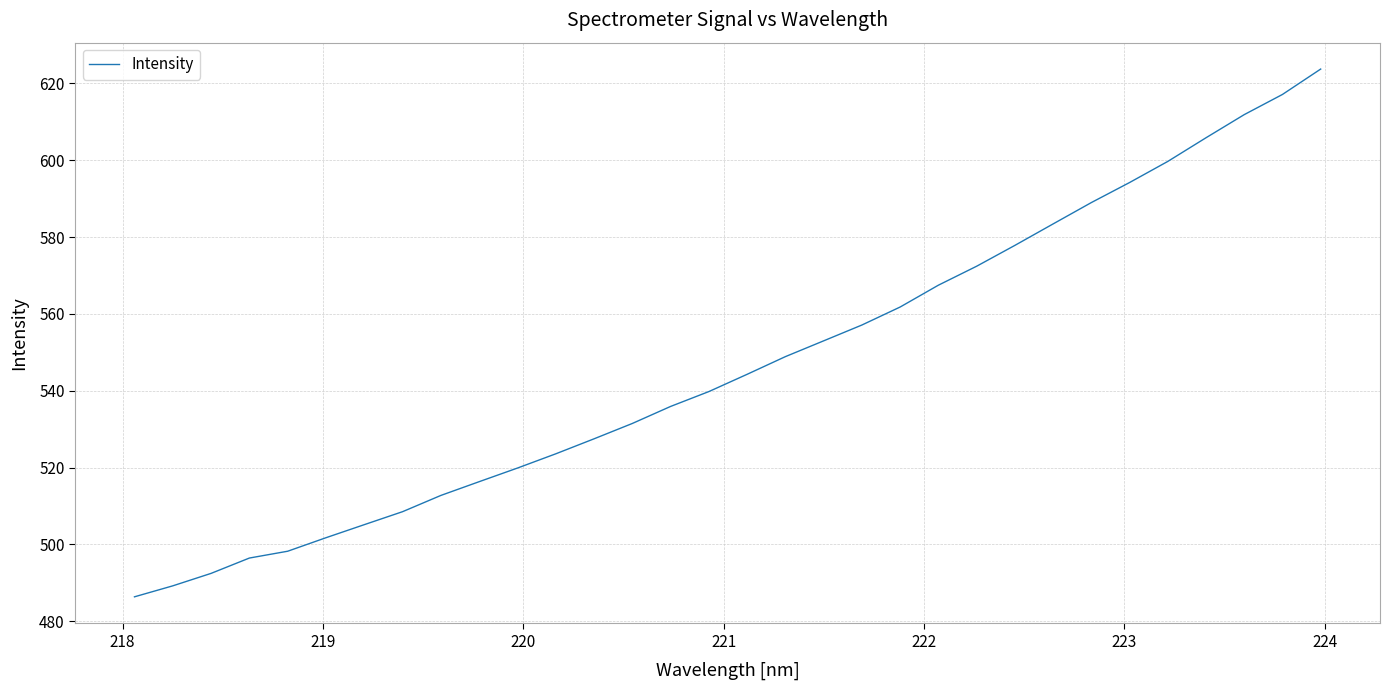

What is the smallest value displayed?

486.3